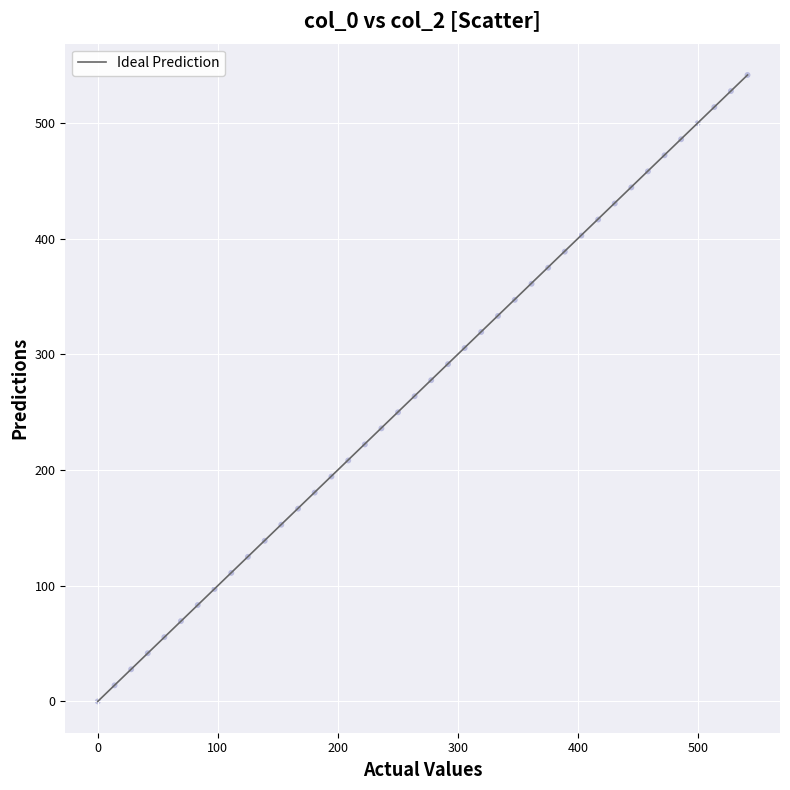

What is the range of X values (max minus min)?

541.3